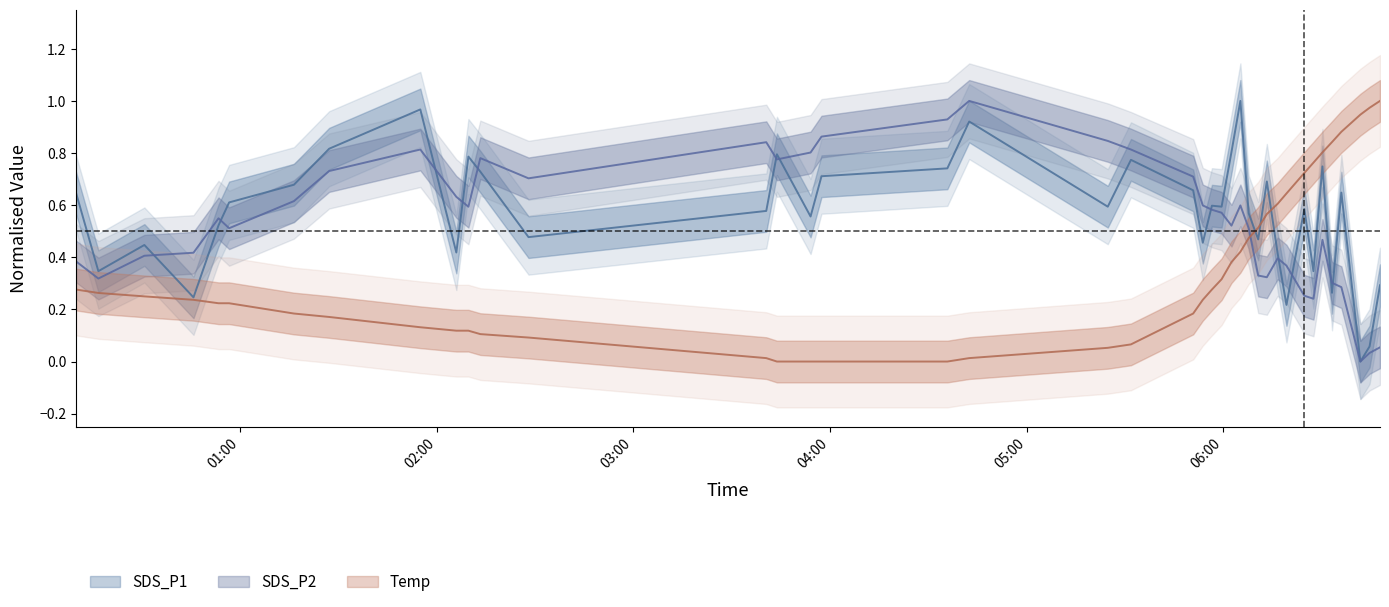

How many data points in SDS_P2 are above 0?

39